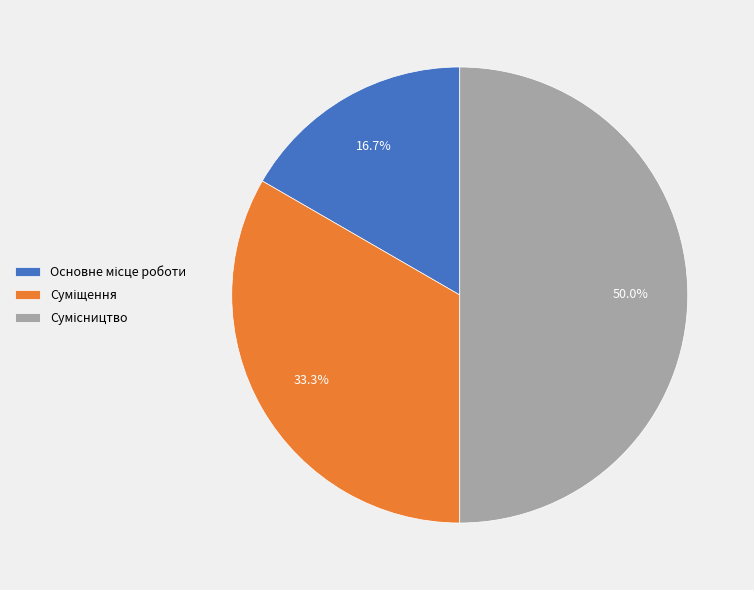

Count the number of slices in the pie.

3